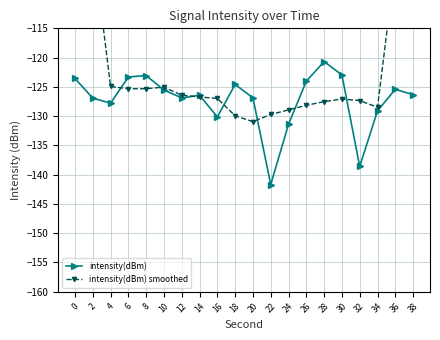

After their last crossing, which series has the higher values: intensity(dBm) smoothed or intensity(dBm)?

intensity(dBm) smoothed